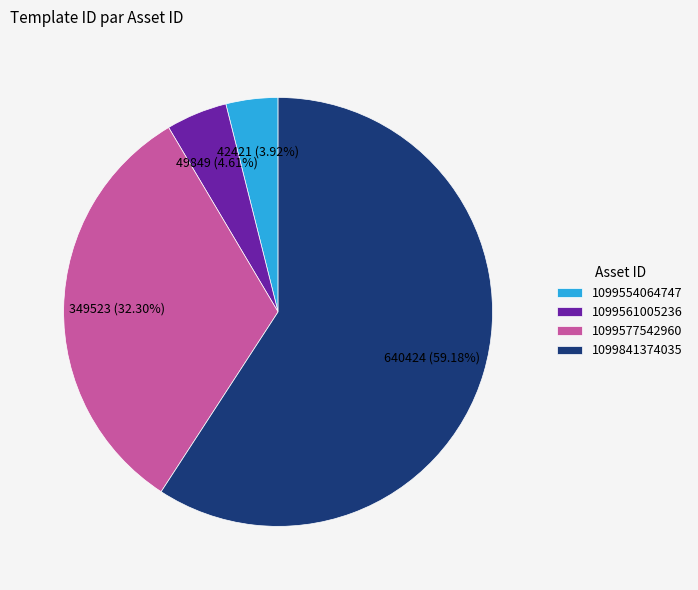

Count the number of slices in the pie.

4